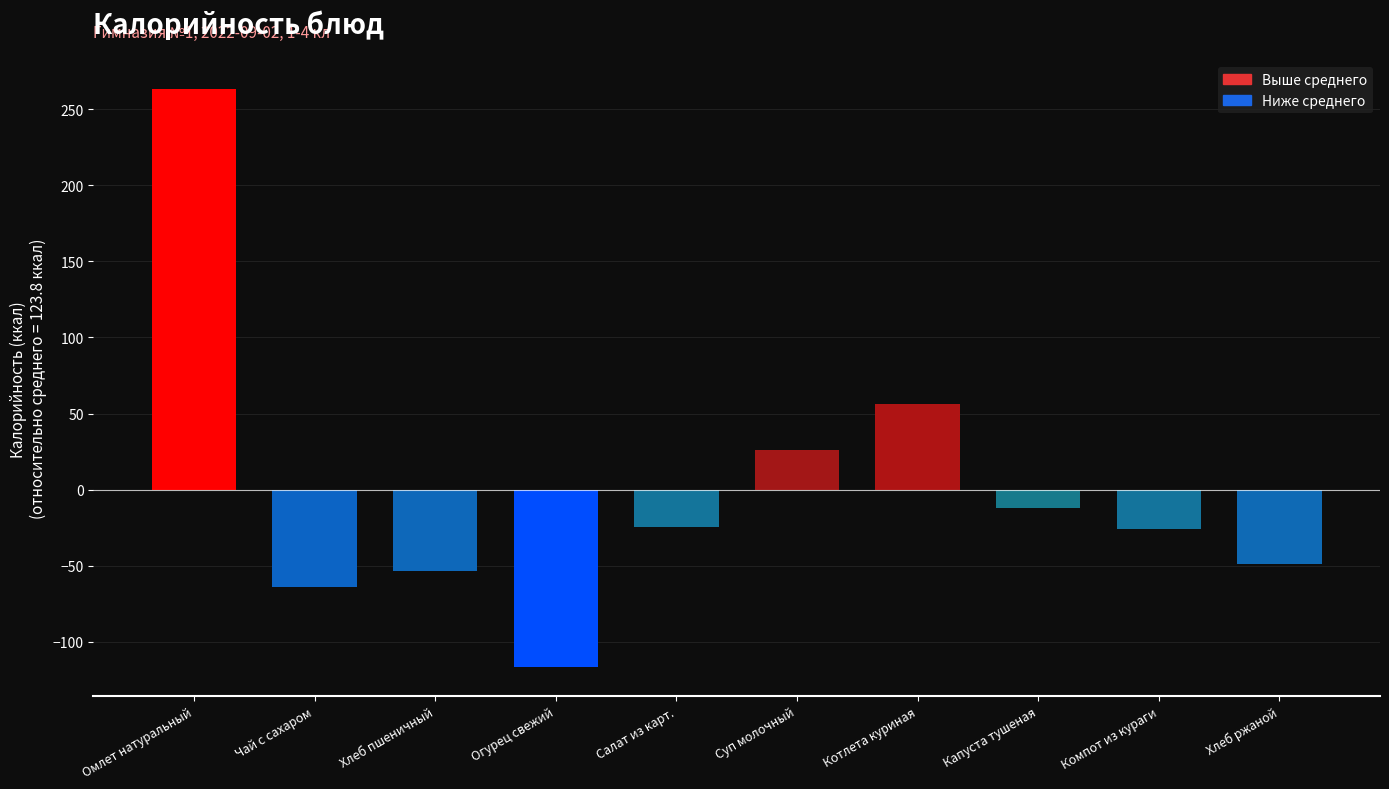

True or false: the data shows -11.8 at Капуста тушеная.

True